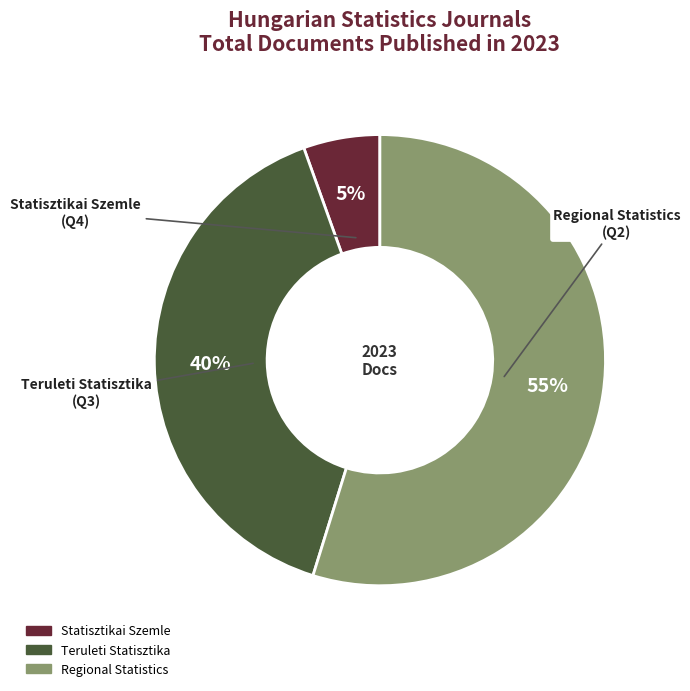

Which category accounts for the majority?

Regional Statistics